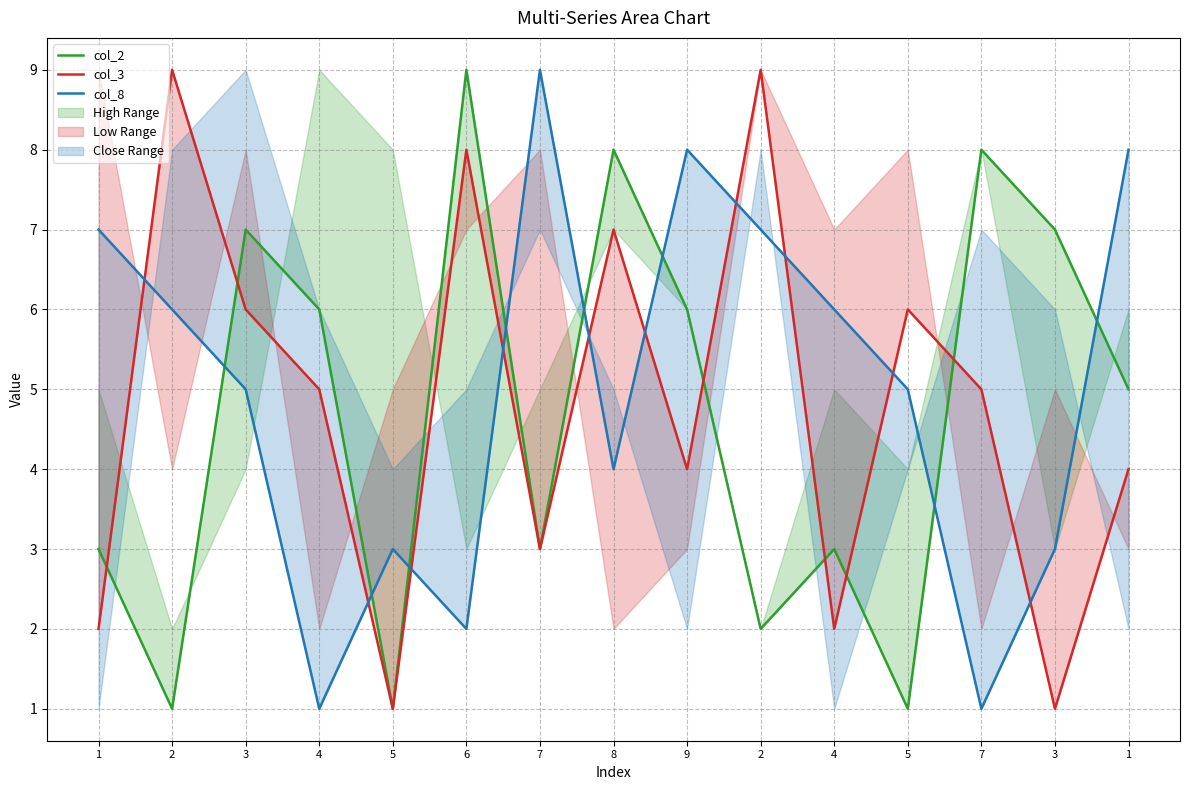

Is it true that col_3 equals 0 at 3?

False